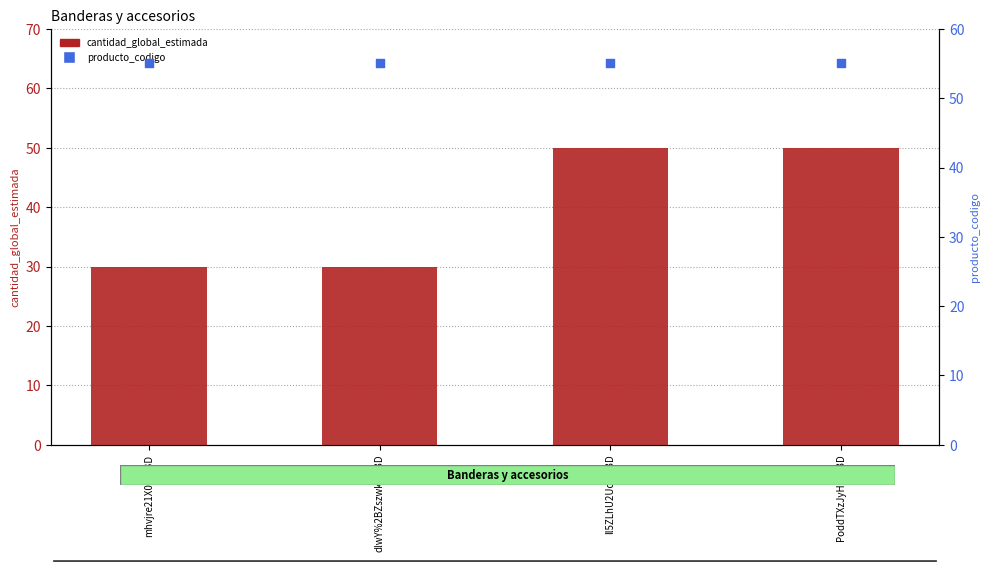

What are all the series names shown in the legend?

cantidad_global_estimada, producto_codigo